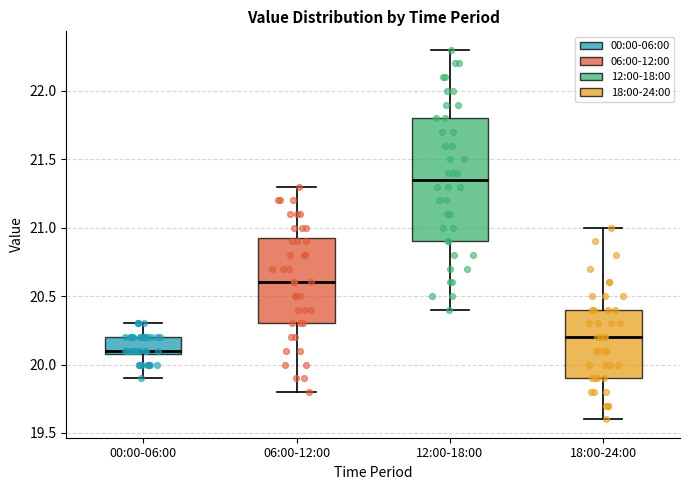

Reading left to right, read every box against the y-axis: the position of its median line, the range the box covers, and the ends of its whiskers. The values are not printed on the chart, so give them approximately, as read against the axis.

00:00-06:00: median 20.10 (just above the box's lower edge), box 20.10 to 20.20, whiskers 19.90 to 20.30
06:00-12:00: median 20.60, box 20.30 to 20.95, whiskers 19.80 to 21.30
12:00-18:00: median 21.35, box 20.90 to 21.80, whiskers 20.40 to 22.30
18:00-24:00: median 20.20, box 19.90 to 20.40, whiskers 19.60 to 21.00